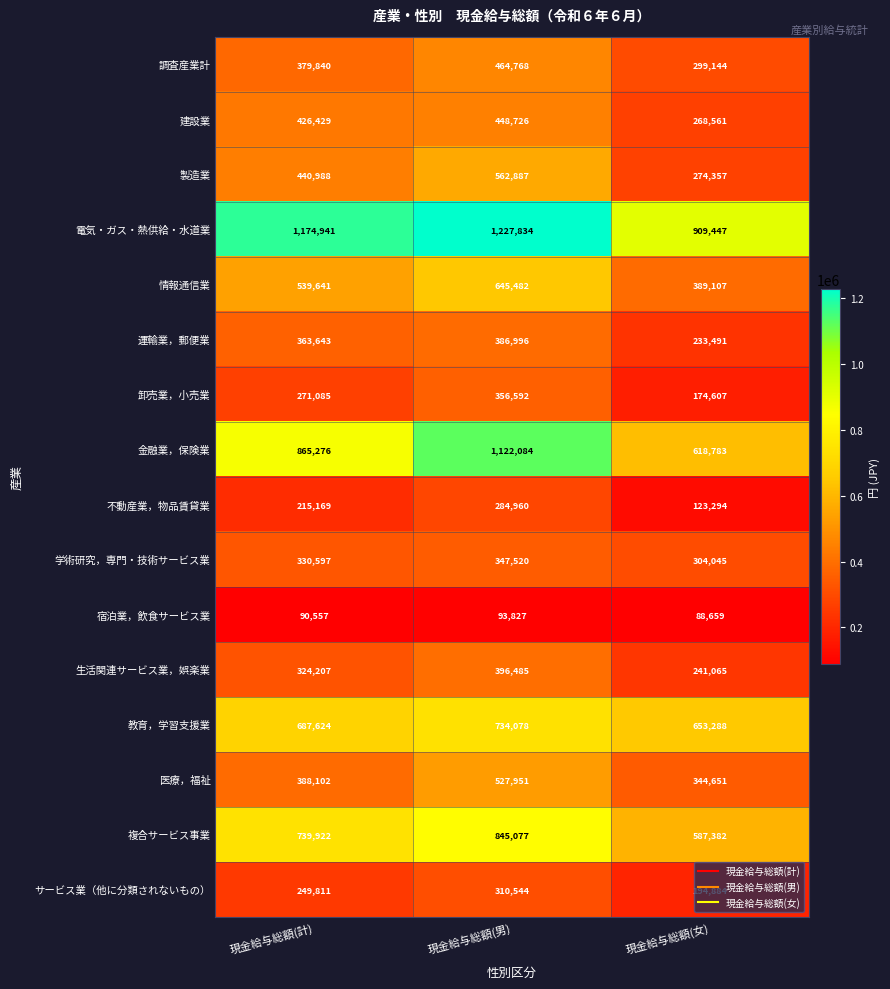

How many categories are shown in the chart?

3